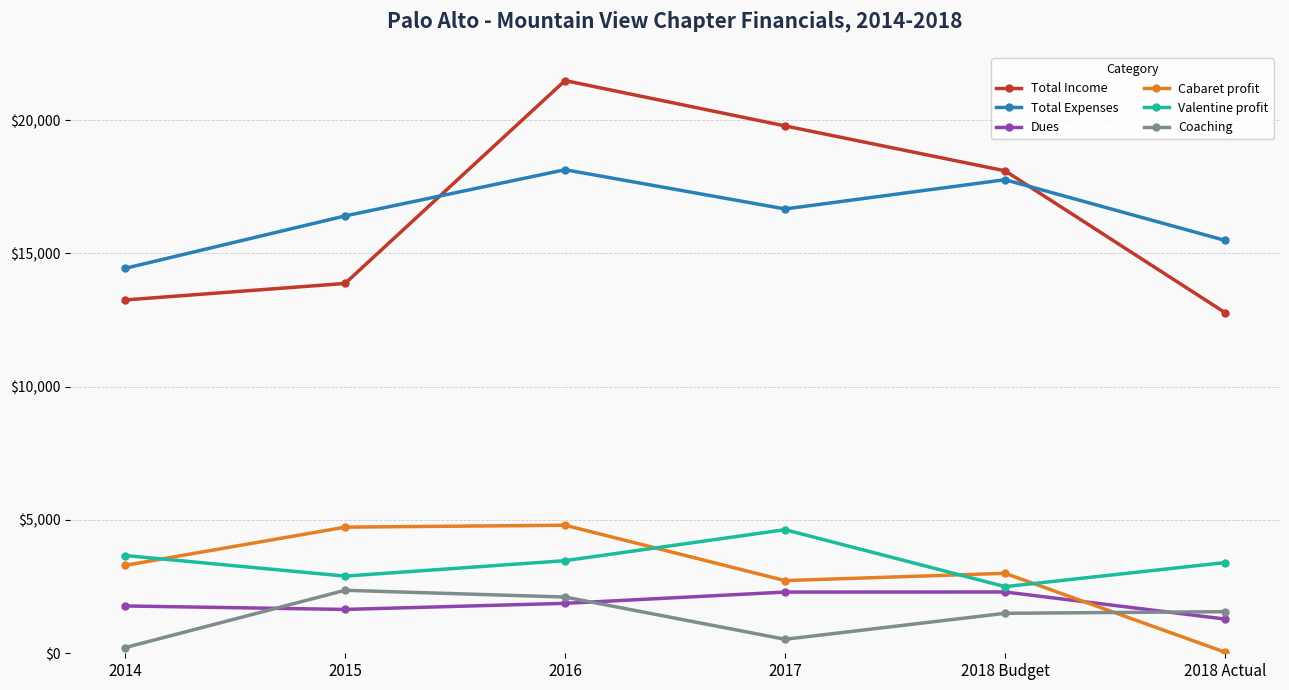

True or false: Total Income and Dues intersect in this chart.

False